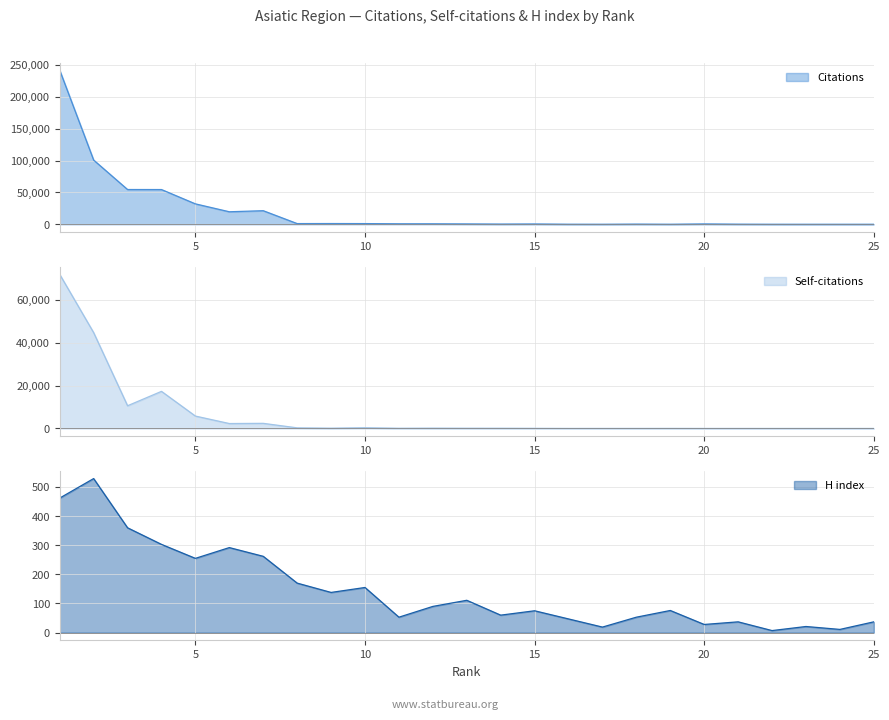

Which category has the lowest value across all series?

22